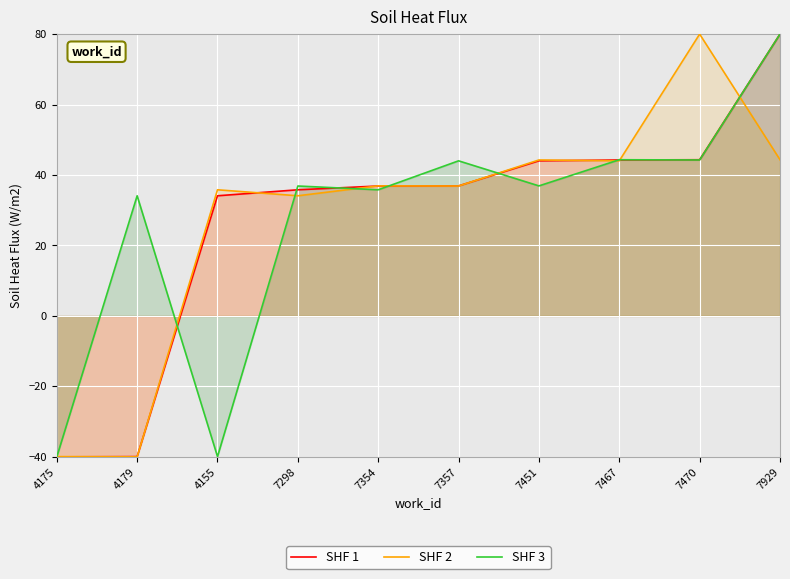

Reading right to left, list all the values displayed in this chart.

SHF 1: 80.0	44.3	44.3	44.0	36.9	36.9	35.8	34.1	-39.9	-40.0
SHF 2: 44.3	80.0	44.0	44.3	36.9	36.9	34.1	35.8	-40.0	-39.9
SHF 3: 80.0	44.3	44.3	36.9	44.0	35.8	36.9	-39.9	34.1	-40.0